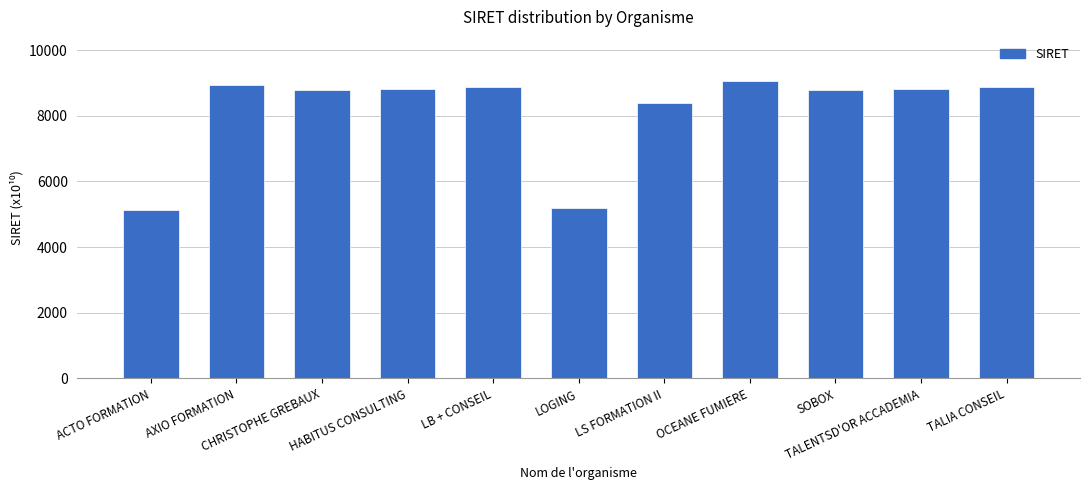

True or false: the data shows 88159578900028 at HABITUS CONSULTING.

True